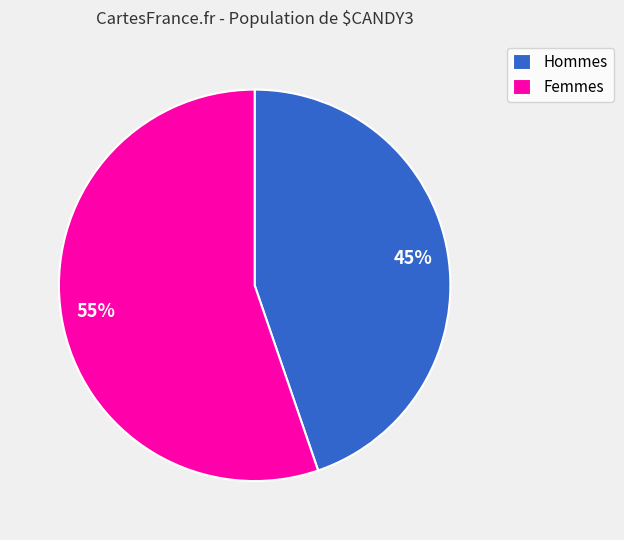

Combined, do Femmes and Hommes account for over 50%?

Yes